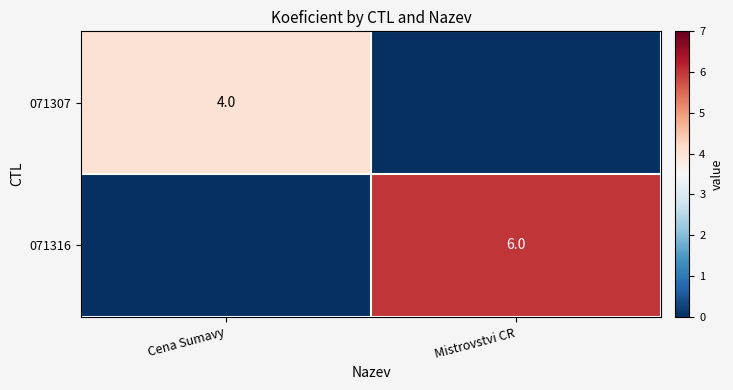

True or false: 071316 has a value of 6 at Mistrovstvi CR.

True